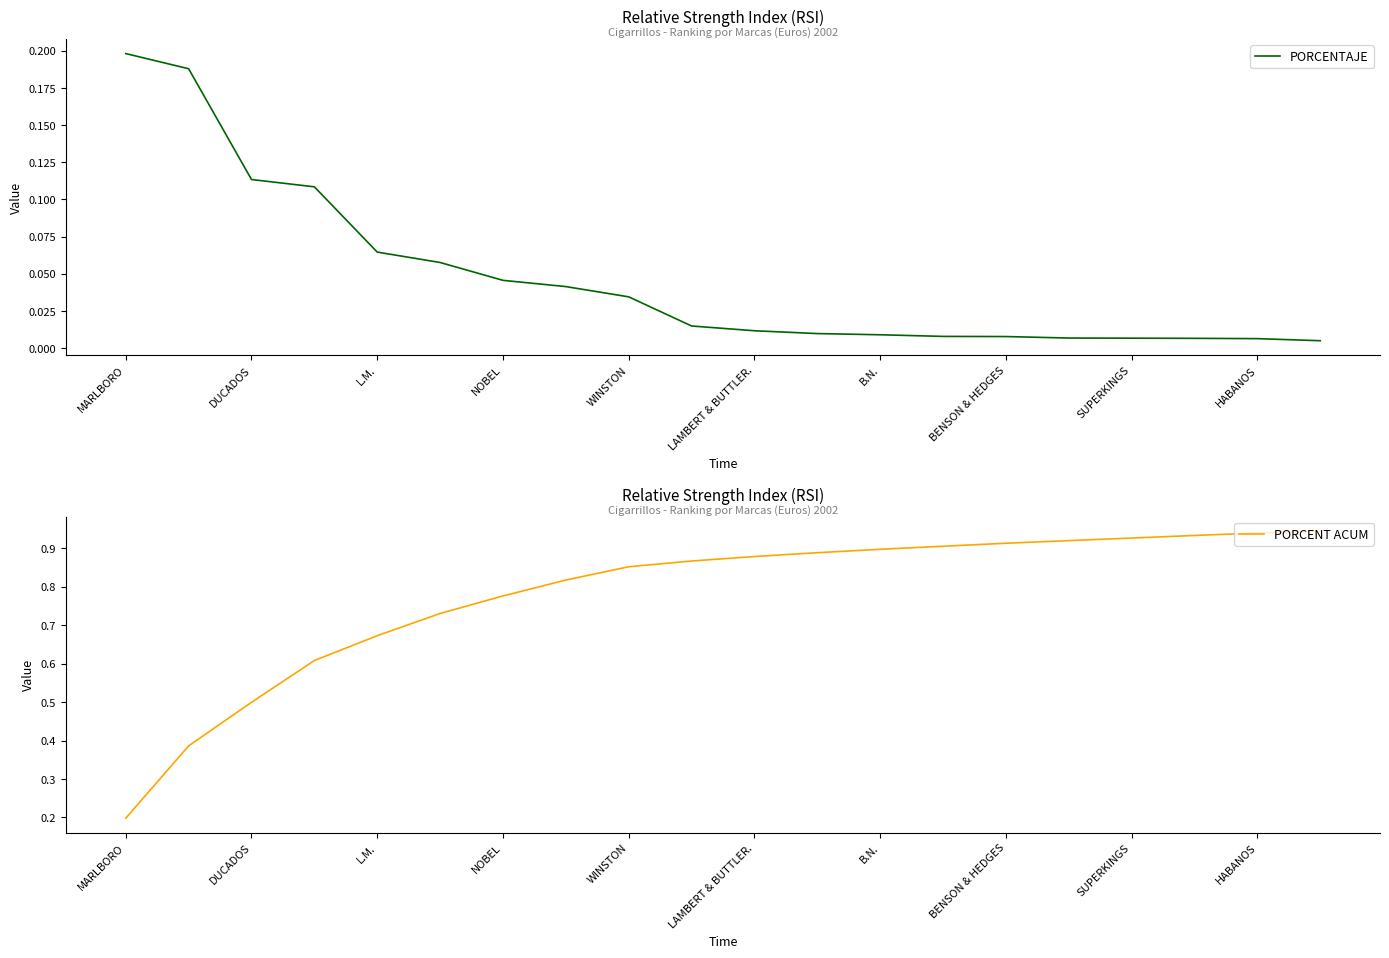

At which label does PORCENT ACUM reach its minimum?

MARLBORO